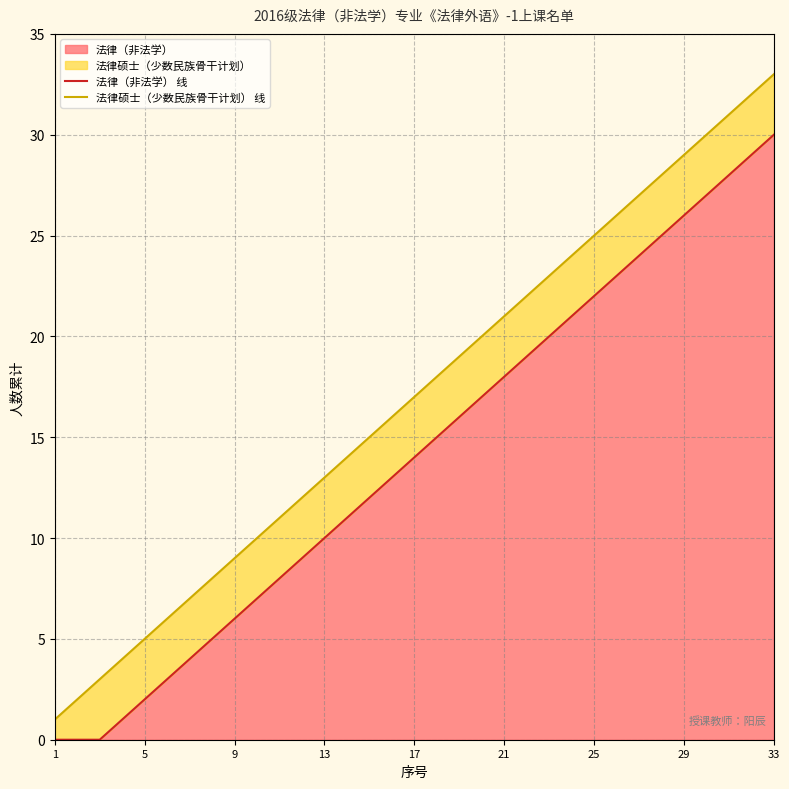

True or false: 法律（非法学） 线 has a value of 7 at 18.

False